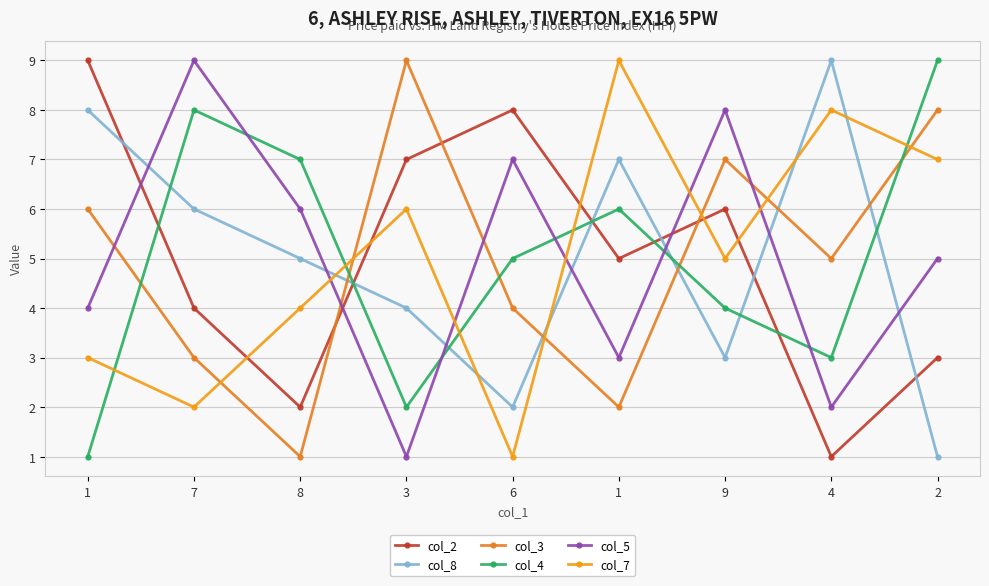

At which label is col_2 closest to 5?

1